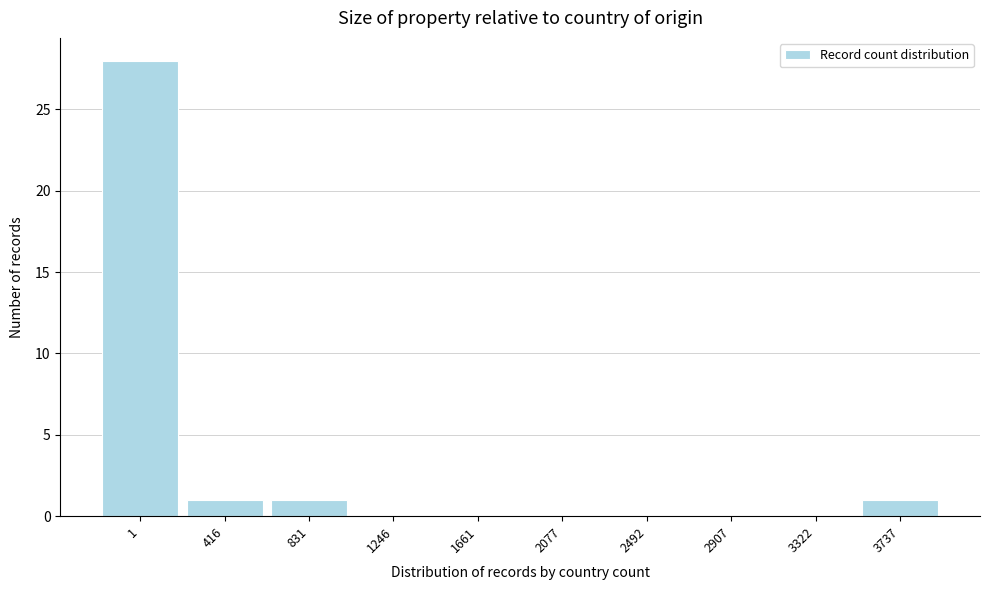

Reading right to left, transcribe all the data shown in this chart.

3737=1	3322=0	2907=0	2492=0	2077=0	1661=0	1246=0	831=1	416=1	1=28